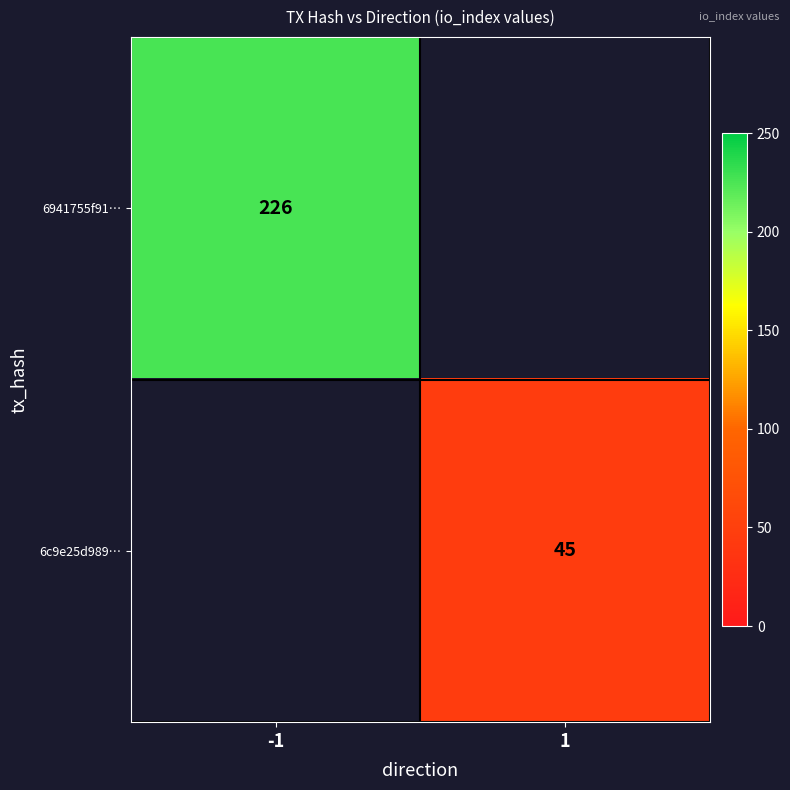

The 6c9e25d989… series shows 11 at 1. True or false?

False